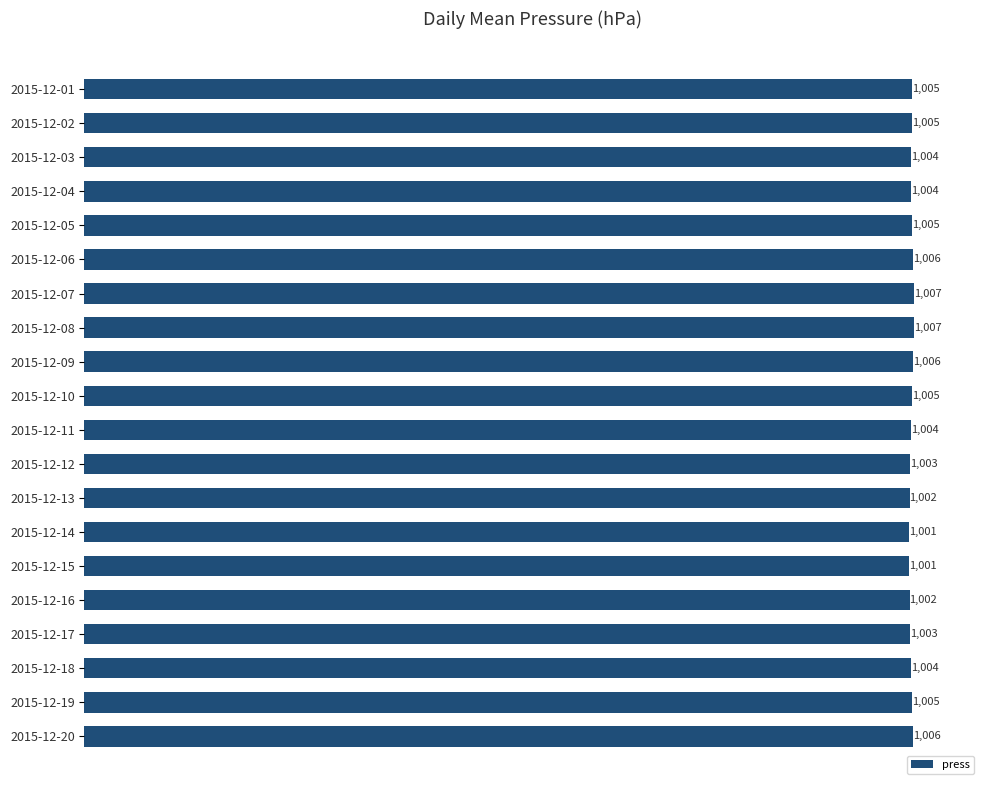

What is the sum of all values?

20085